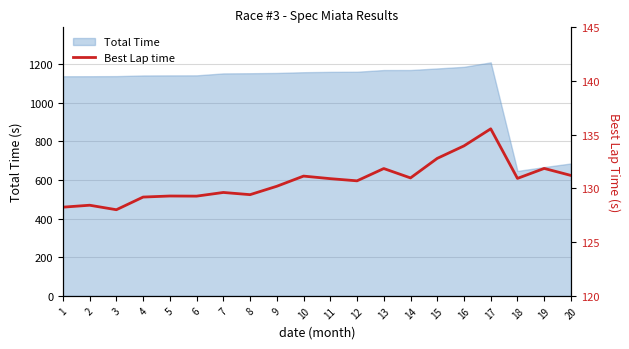

Reading right to left, transcribe all the data shown in this chart.

131.2	131.9	130.9	135.6	134.0	132.8	131.0	131.9	130.7	130.9	131.2	130.2	129.4	129.6	129.3	129.3	129.2	128.0	128.4	128.3